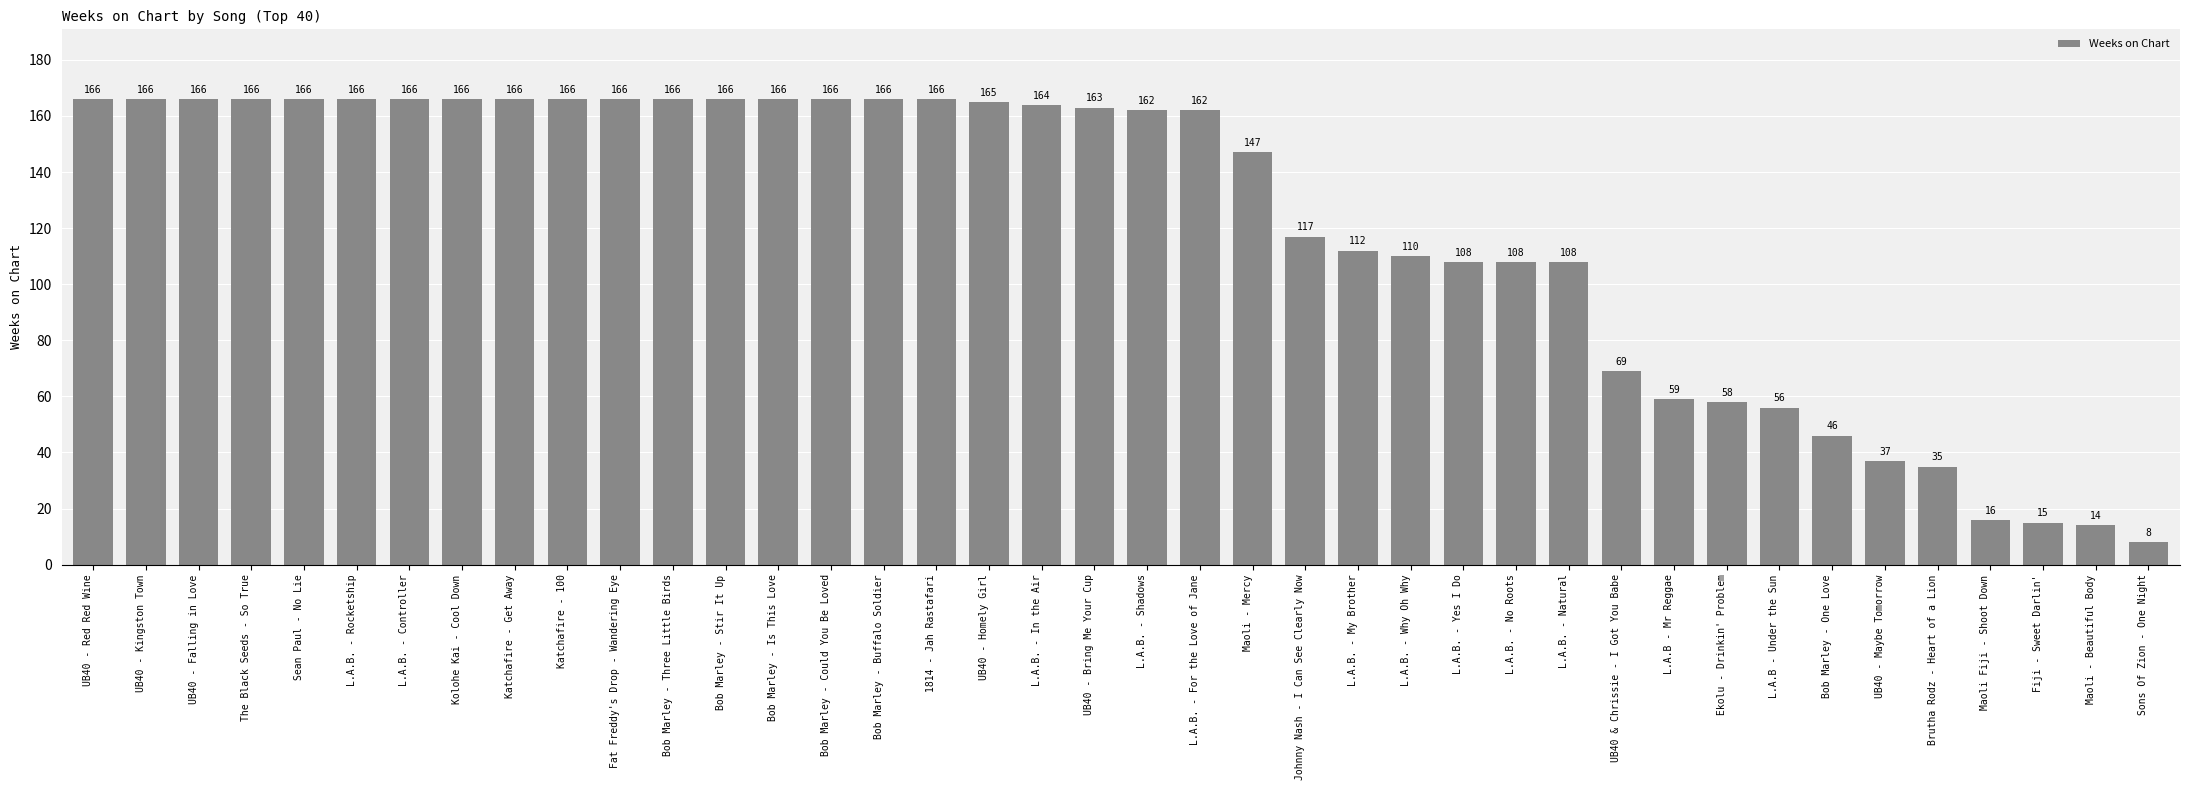

Approximately how many times larger is the value at Katchafire - 100 compared to L.A.B. - Controller?

1.0